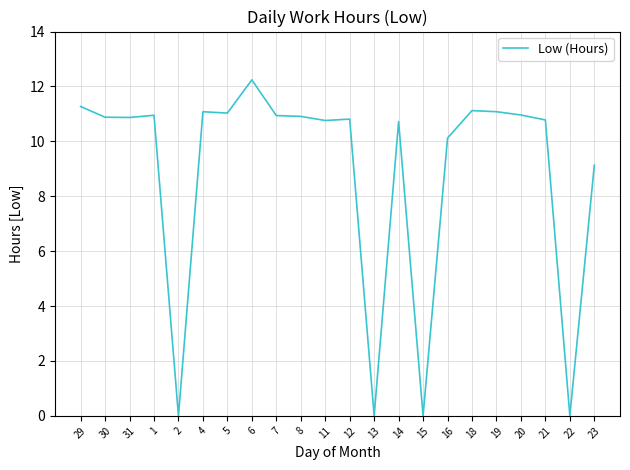

The chart shows a value of 0.0 at 22. True or false?

True